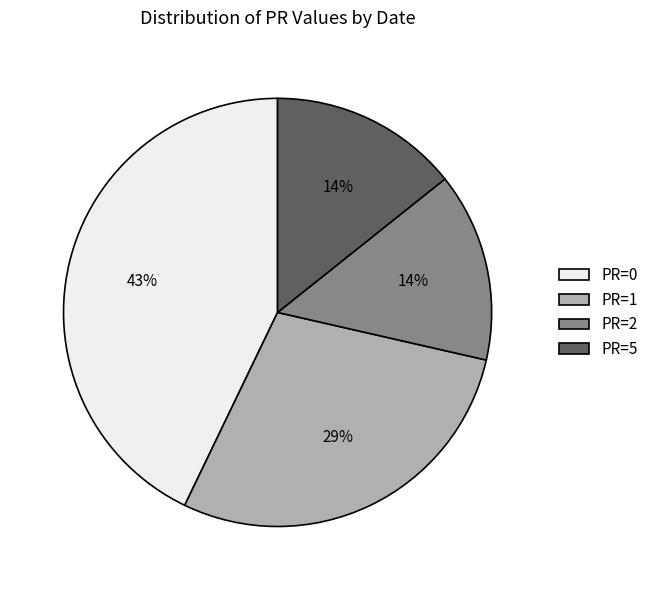

What is the largest slice in the pie chart?

PR=0